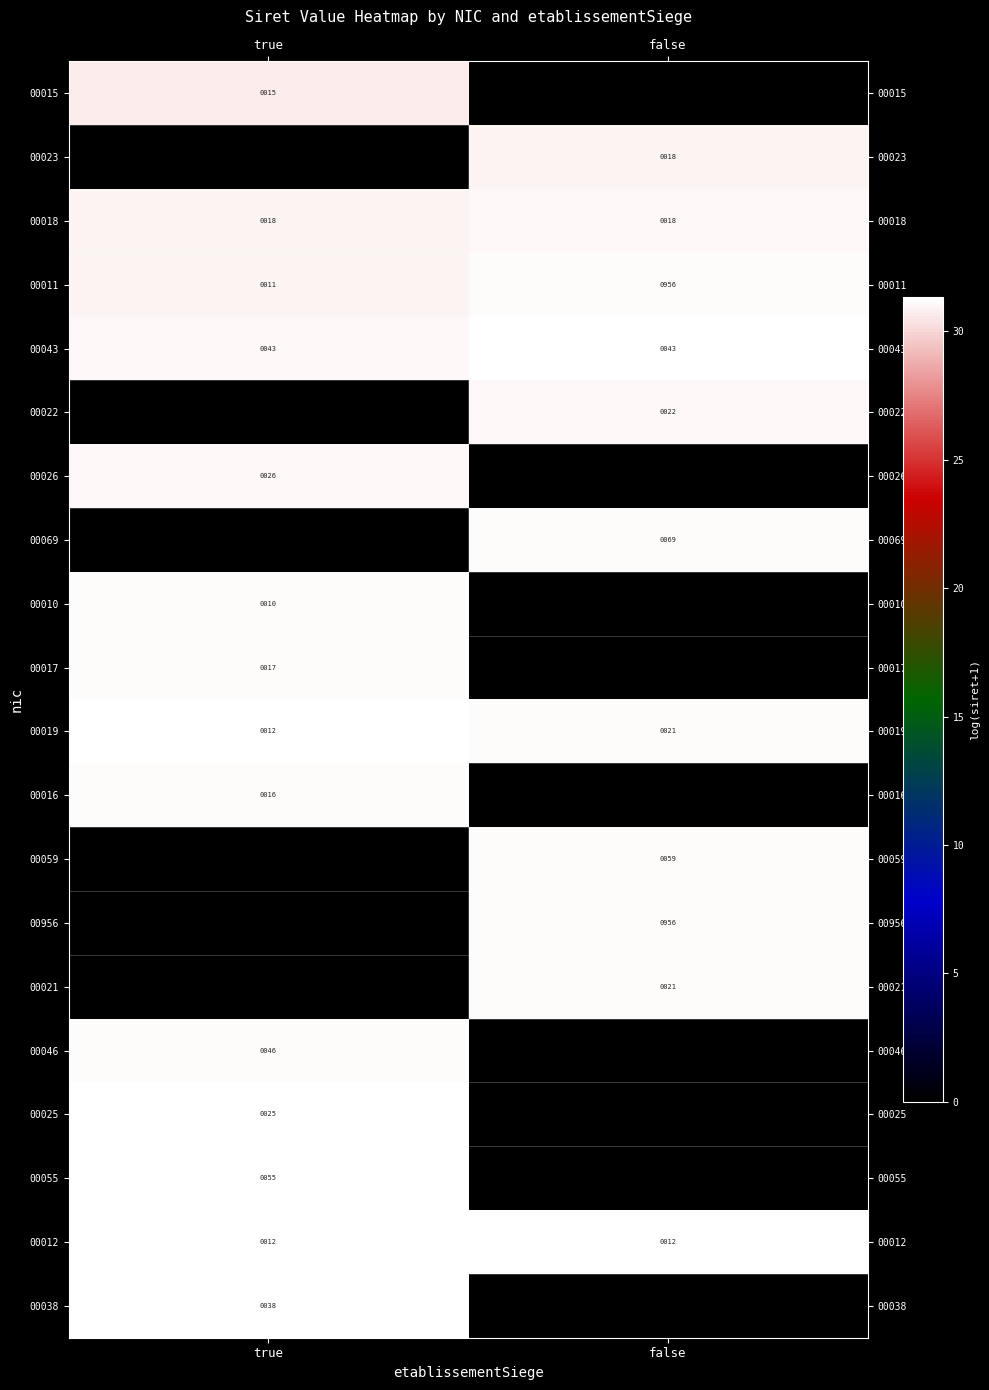

What is the sum of the 00018 values at false and true?

36